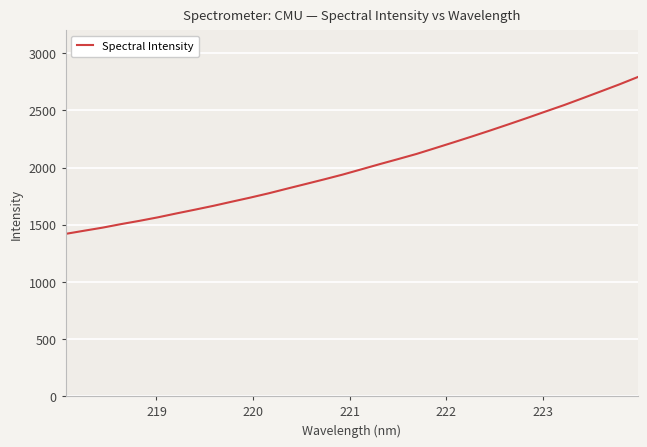

What is the greatest value displayed?

2791.4